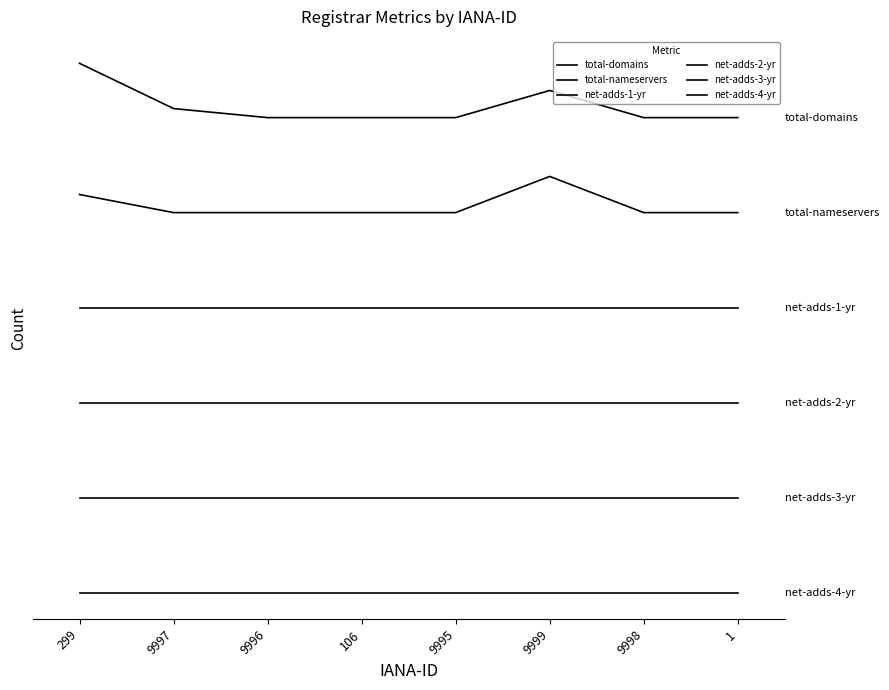

Does the chart have visible grid lines?

No